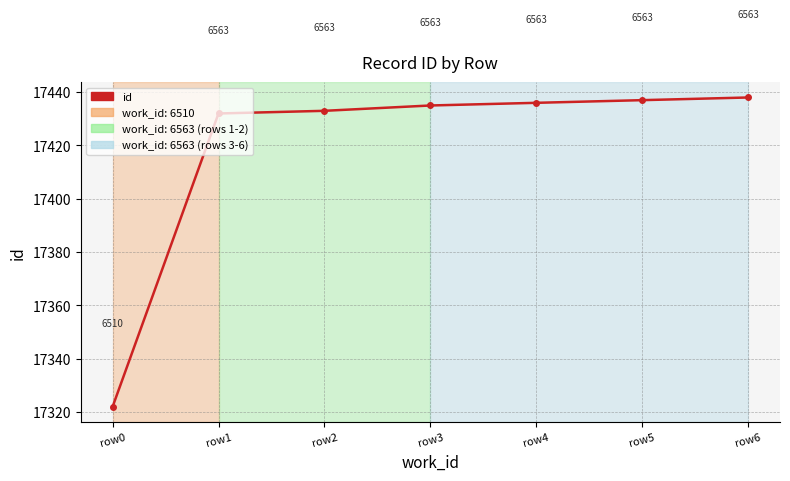

Reading left to right, extract all data points from this chart.

17322	17432	17433	17435	17436	17437	17438